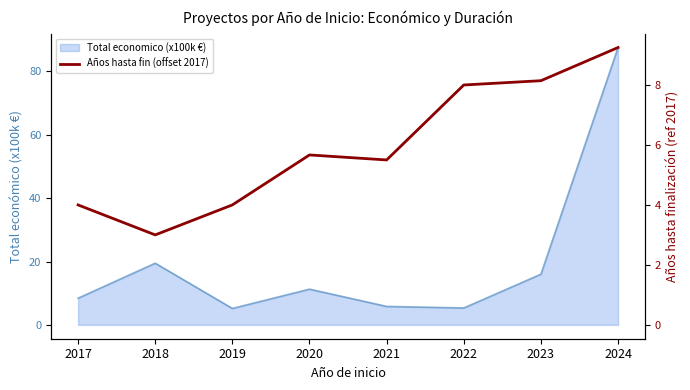

How many interior local valleys (lower than both neighbors) does the data have?

2